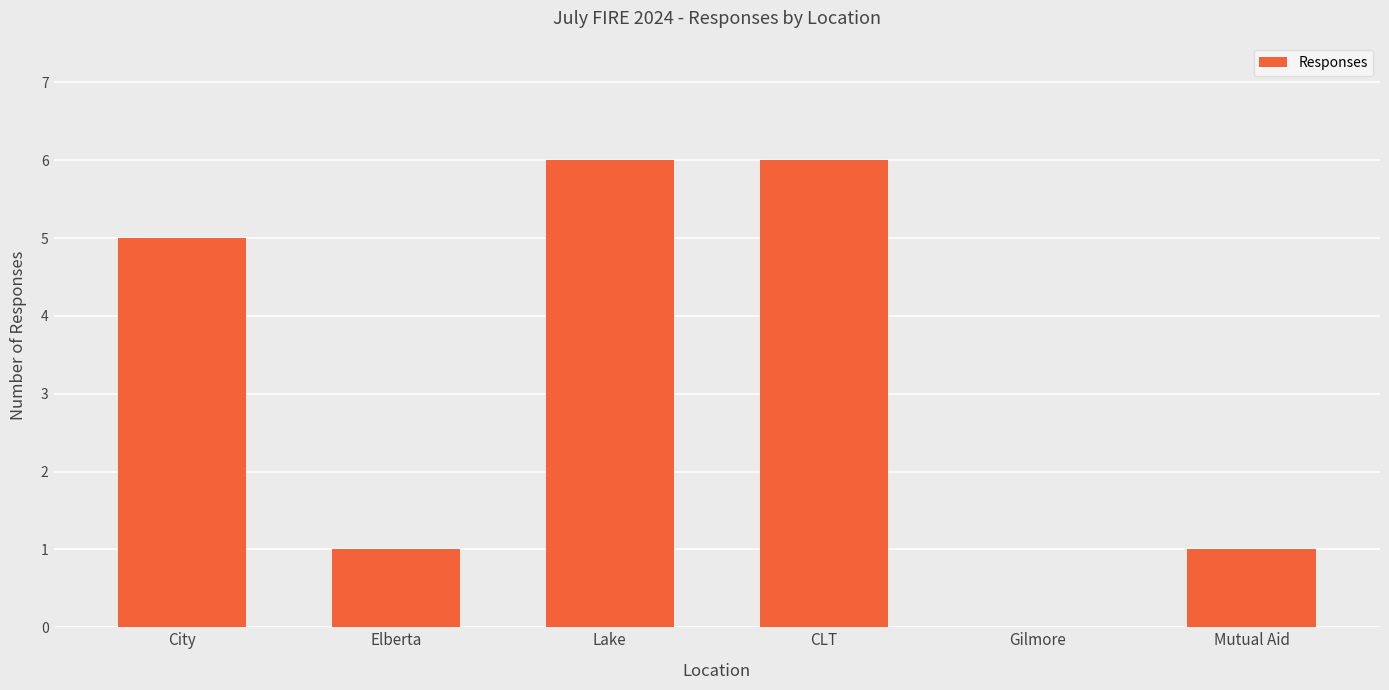

Read the value at Lake.

6